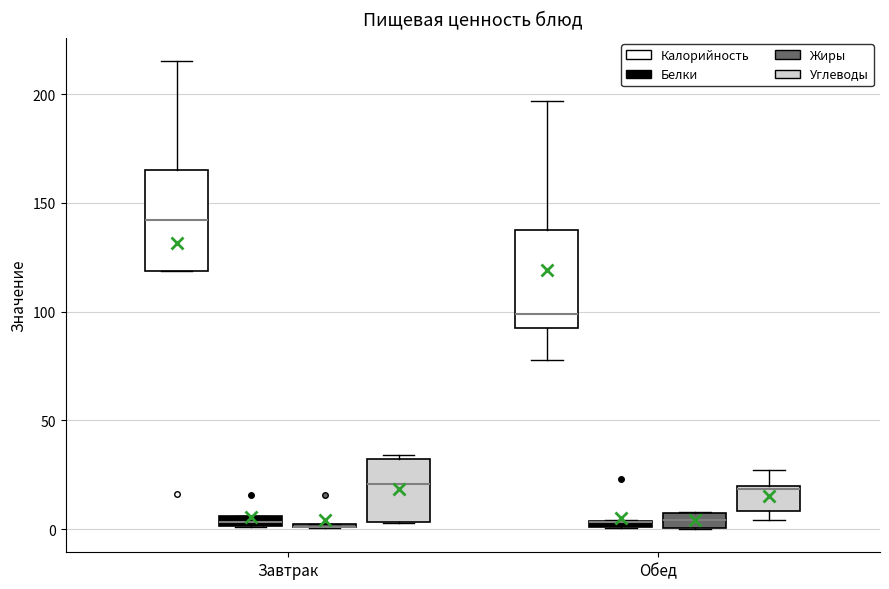

Where is the upper edge of the box for Завтрак (Углеводы) on the y-axis? The values are not printed on the chart, so give them approximately, as read against the axis.

30